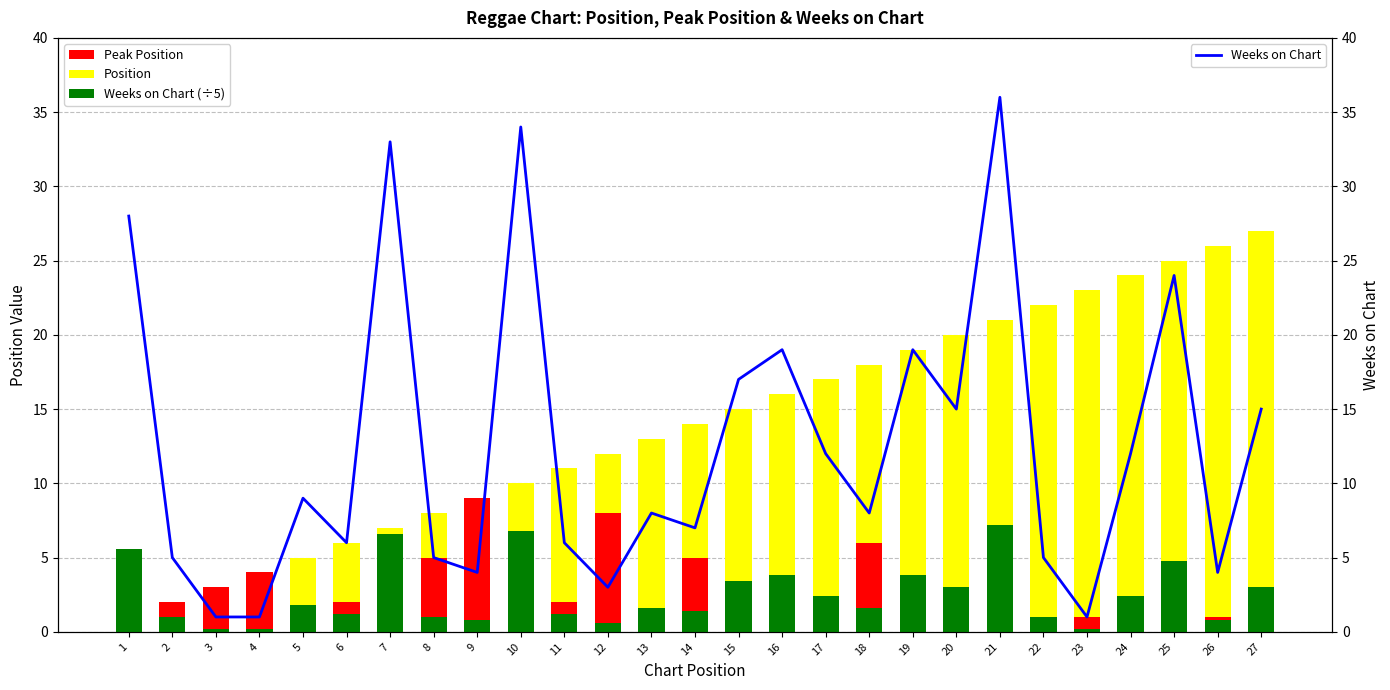

Reading right to left, what are all the values shown in this chart?

Peak Position: 27=1.0	26=1.0	25=1.0	24=1.0	23=1.0	22=1.0	21=1.0	20=1.0	19=1.0	18=6.0	17=1.0	16=1.0	15=1.0	14=5.0	13=1.0	12=8.0	11=2.0	10=1.0	9=9.0	8=5.0	7=1.0	6=2.0	5=1.0	4=4.0	3=3.0	2=2.0	1=1.0
Position: 27=26.0	26=25.0	25=24.0	24=23.0	23=22.0	22=21.0	21=20.0	20=19.0	19=18.0	18=12.0	17=16.0	16=15.0	15=14.0	14=9.0	13=12.0	12=4.0	11=9.0	10=9.0	9=0.0	8=3.0	7=6.0	6=4.0	5=4.0	4=0.0	3=0.0	2=0.0	1=0.0
Weeks on Chart (÷5): 27=3.0	26=0.8	25=4.8	24=2.4	23=0.2	22=1.0	21=7.2	20=3.0	19=3.8	18=1.6	17=2.4	16=3.8	15=3.4	14=1.4	13=1.6	12=0.6	11=1.2	10=6.8	9=0.8	8=1.0	7=6.6	6=1.2	5=1.8	4=0.2	3=0.2	2=1.0	1=5.6
Weeks on Chart: 27=15.0	26=4.0	25=24.0	24=12.0	23=1.0	22=5.0	21=36.0	20=15.0	19=19.0	18=8.0	17=12.0	16=19.0	15=17.0	14=7.0	13=8.0	12=3.0	11=6.0	10=34.0	9=4.0	8=5.0	7=33.0	6=6.0	5=9.0	4=1.0	3=1.0	2=5.0	1=28.0